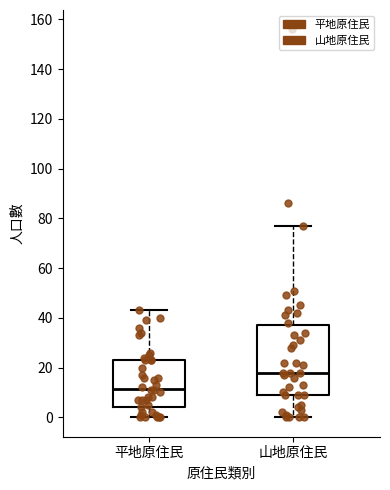

Which box has the highest median line?

山地原住民